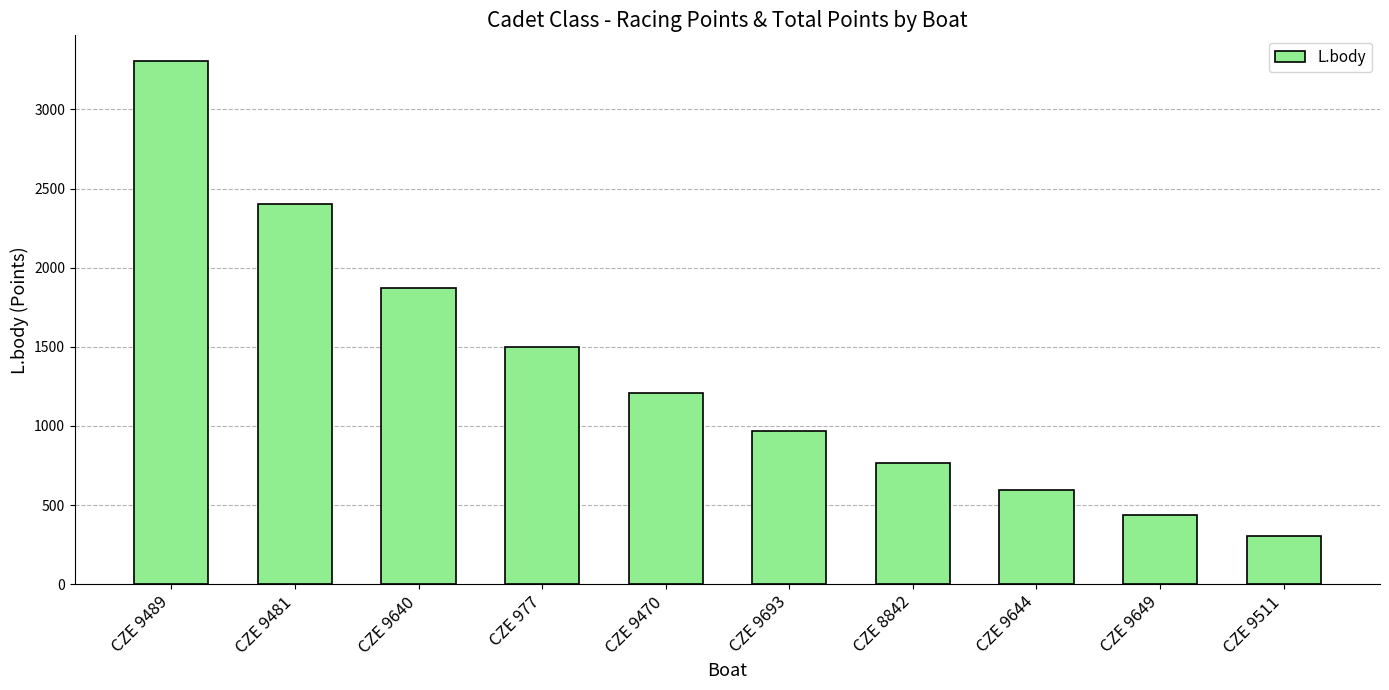

Reading right to left, transcribe all the data shown in this chart.

CZE 9511=303	CZE 9649=440	CZE 9644=594	CZE 8842=768	CZE 9693=969	CZE 9470=1206	CZE 977=1497	CZE 9640=1872	CZE 9481=2400	CZE 9489=3303